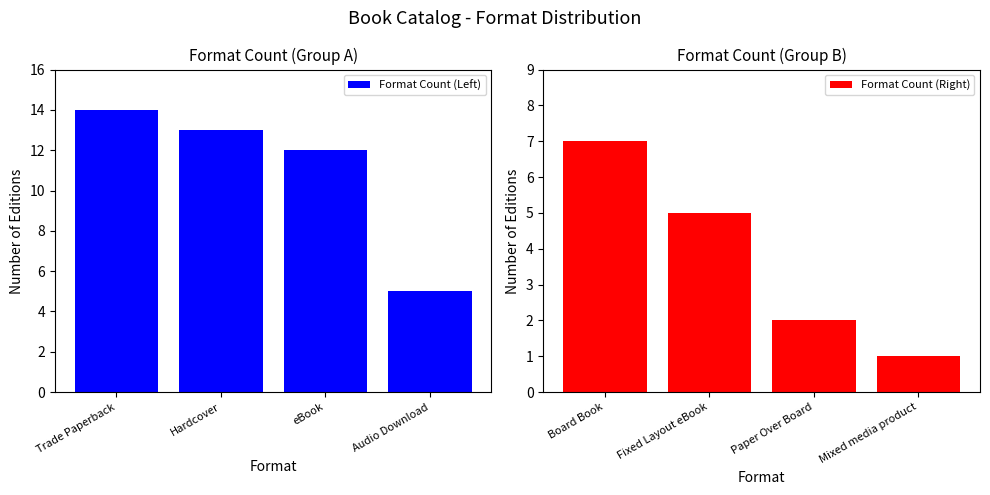

The value of Format Count (Left) at Audio Download is 1. True or false?

False